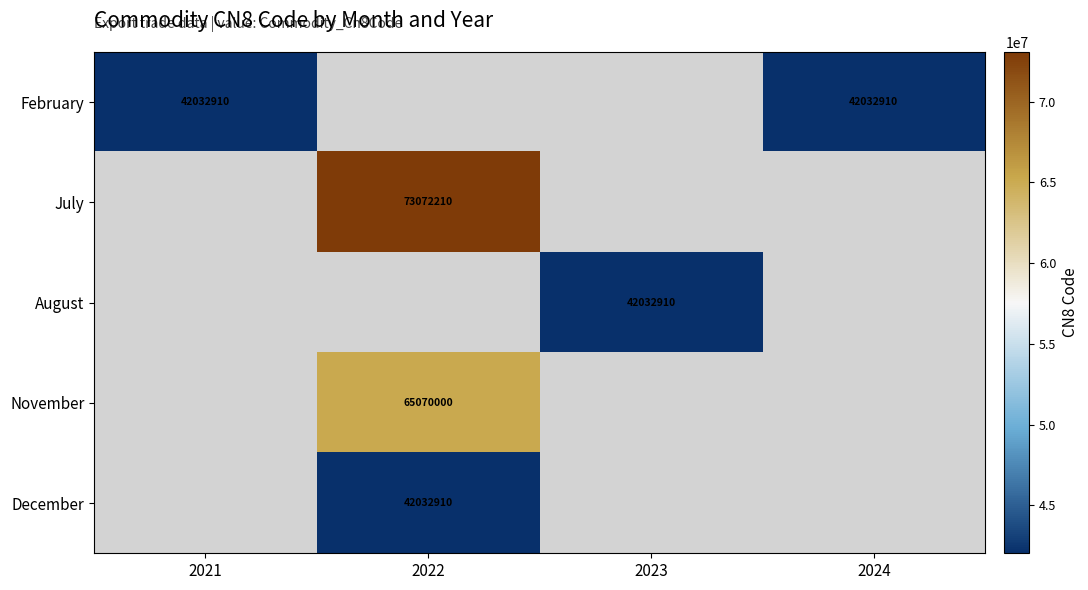

True or false: July has a value of 73072210 at 2022.

True